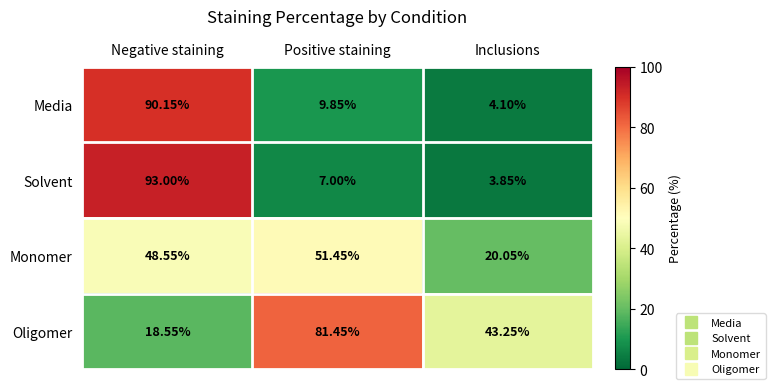

Rank the series by their maximum value, from lowest to highest.

Monomer, Oligomer, Media, Solvent